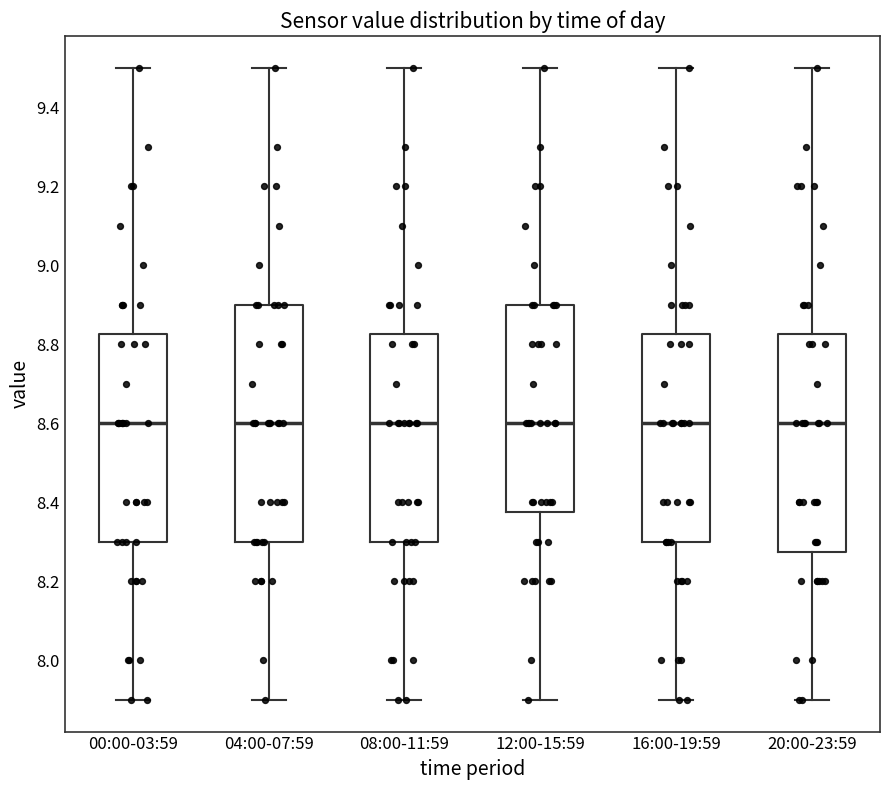

Where does the lower whisker of the box for 08:00-11:59 end on the y-axis? The values are not printed on the chart, so give them approximately, as read against the axis.

7.90